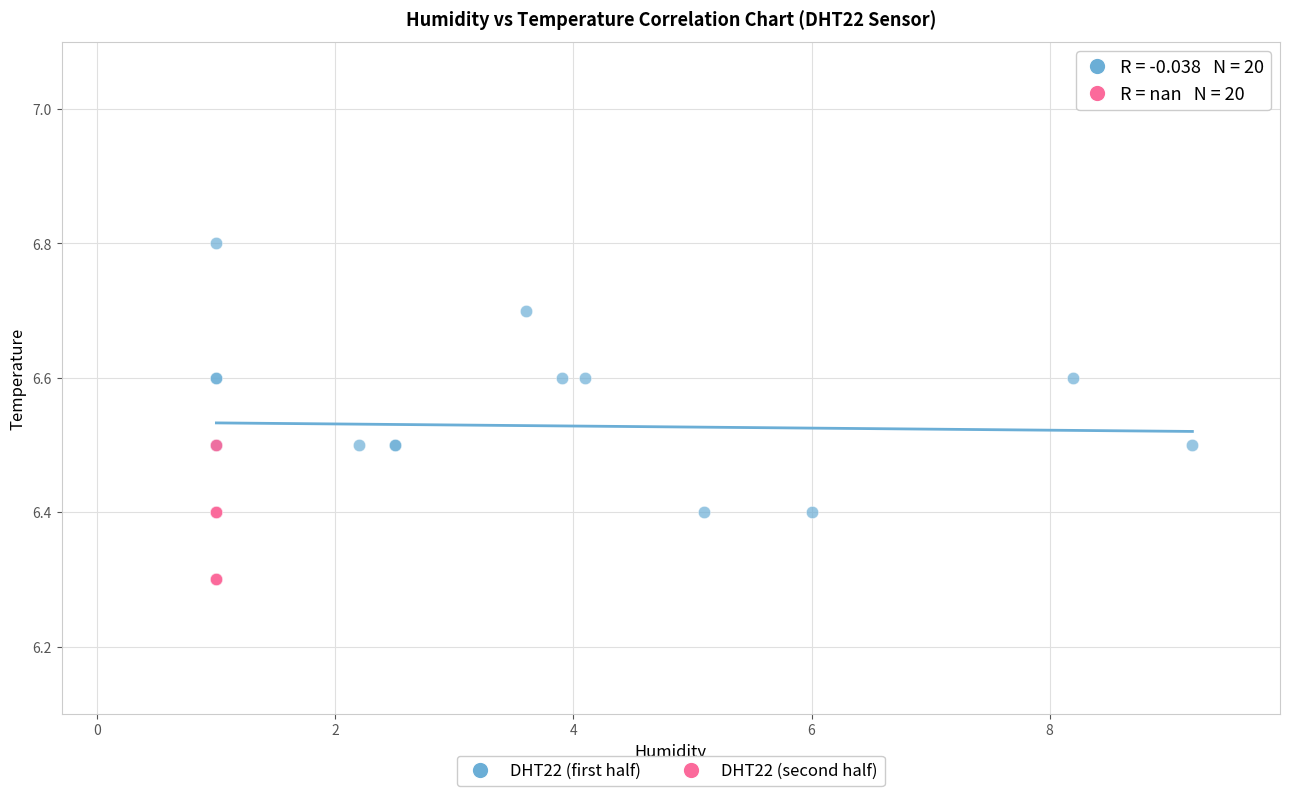

Which series contains the lowest Y value?

DHT22 (second half)